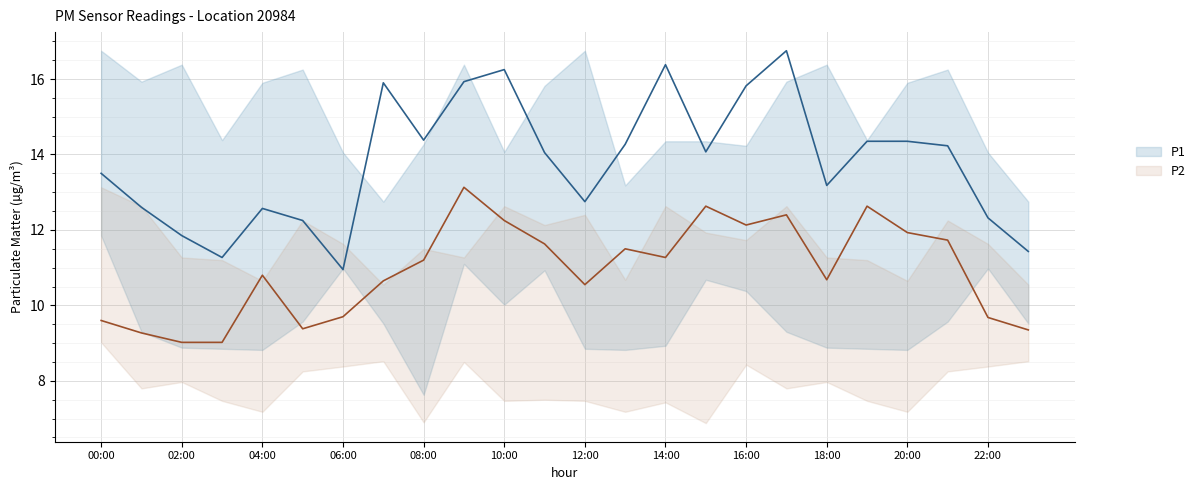

What is the total value across all series at 12:00?

23.3